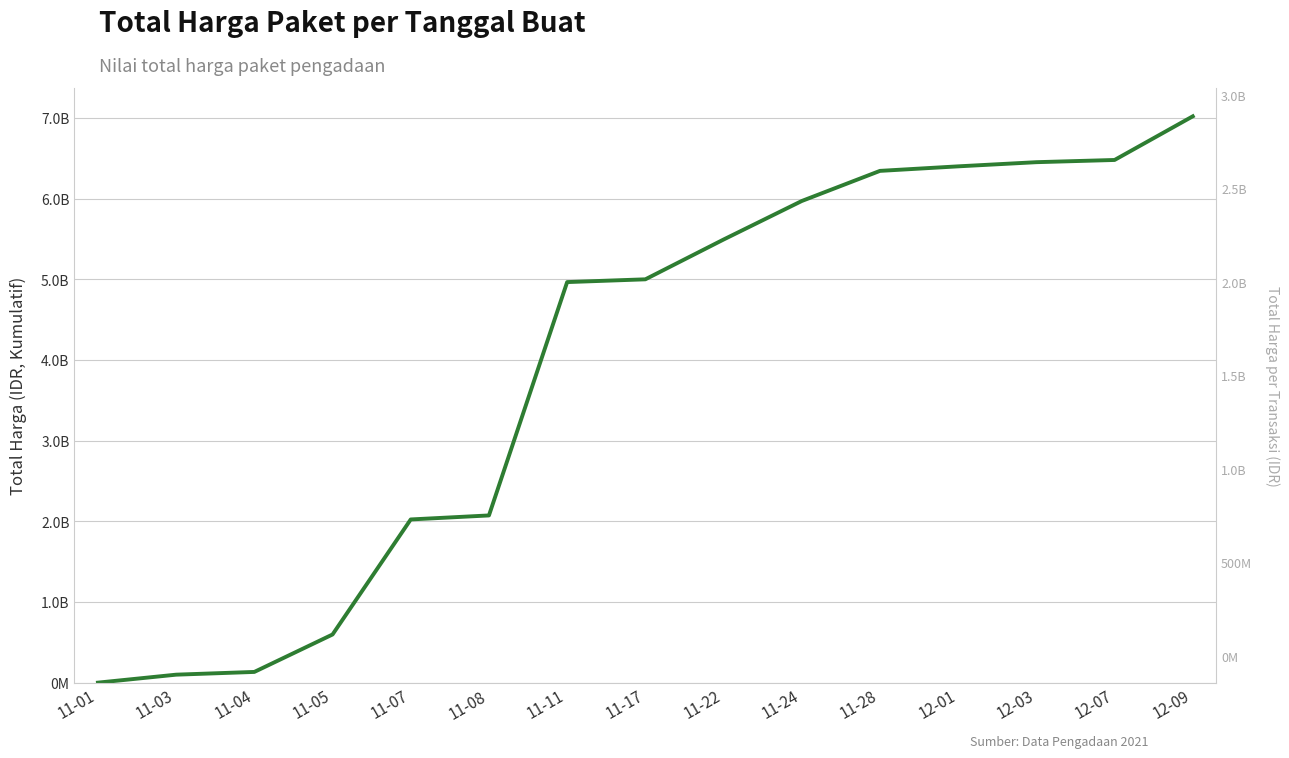

Reading right to left, list all the values displayed in this chart.

Total Harga (Kumulatif): 7019361010	6478290010	6450878010	6399277010	6343124210	5969720210	5492120210	4999120210	4964828210	2072706210	2022976170	597108270	133106170	99106170	333600
Total Harga (Per Transaksi): 541071000	27412000	51601000	56152800	373404000	477600000	493000000	34292000	2892122000	49730040	1425867900	464002100	34000000	98772570	333600